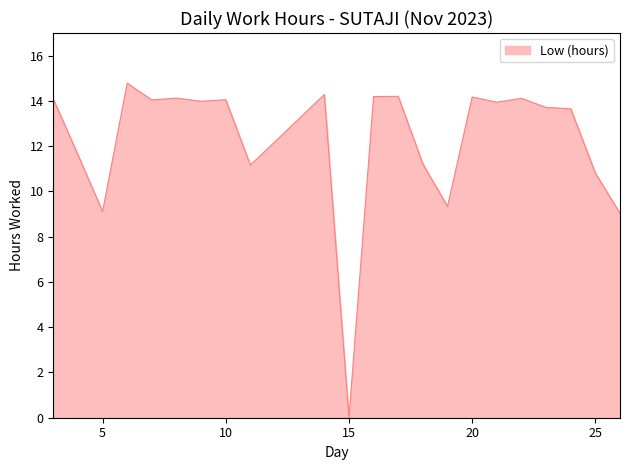

Count the number of data series in this chart.

1